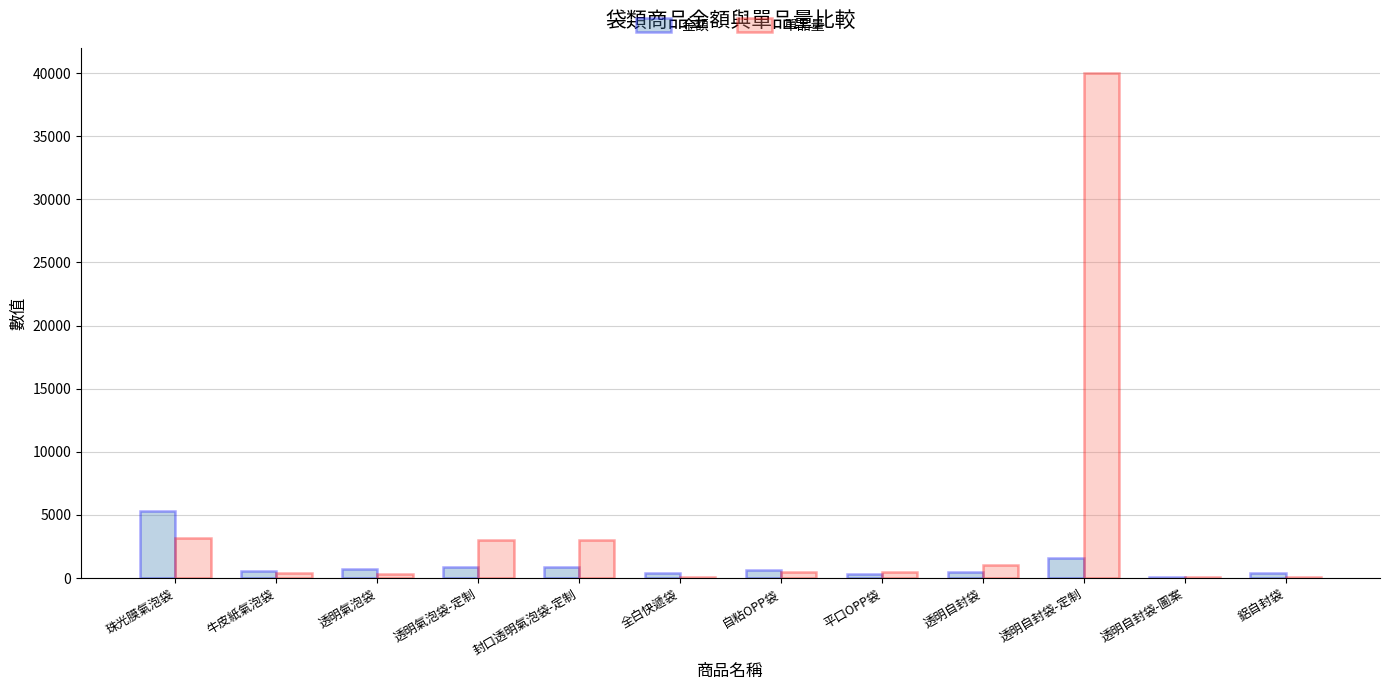

Which series has the largest total across all categories?

單品量